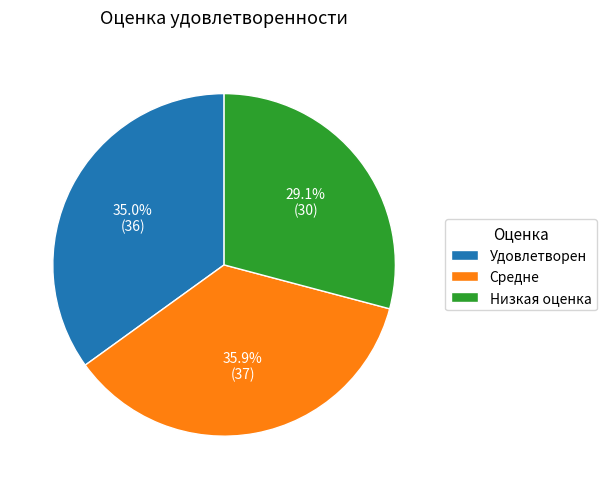

What is the total percentage of Низкая оценка and Средне?

65.0%